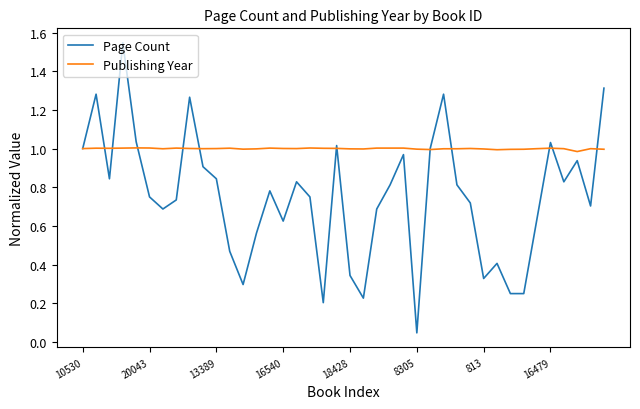

List the series in order of their peak value, lowest first.

Publishing Year, Page Count